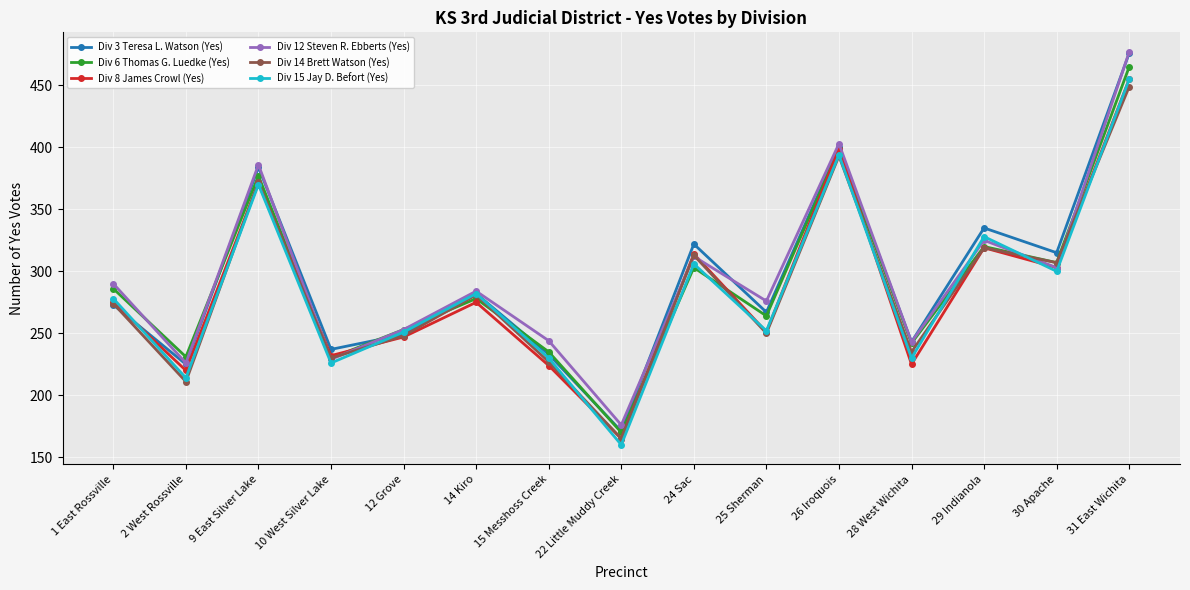

How many lines are shown in the chart?

6